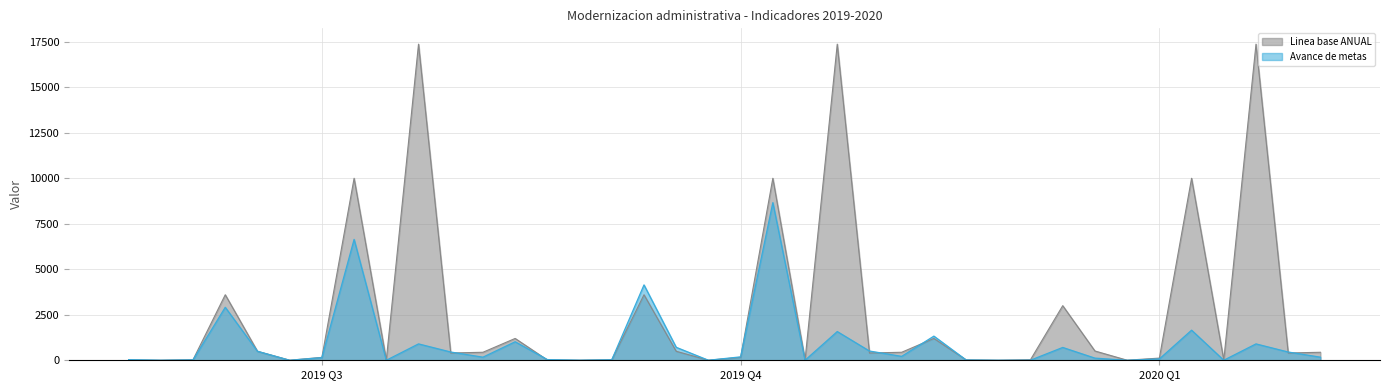

What is the greatest value displayed?

17369